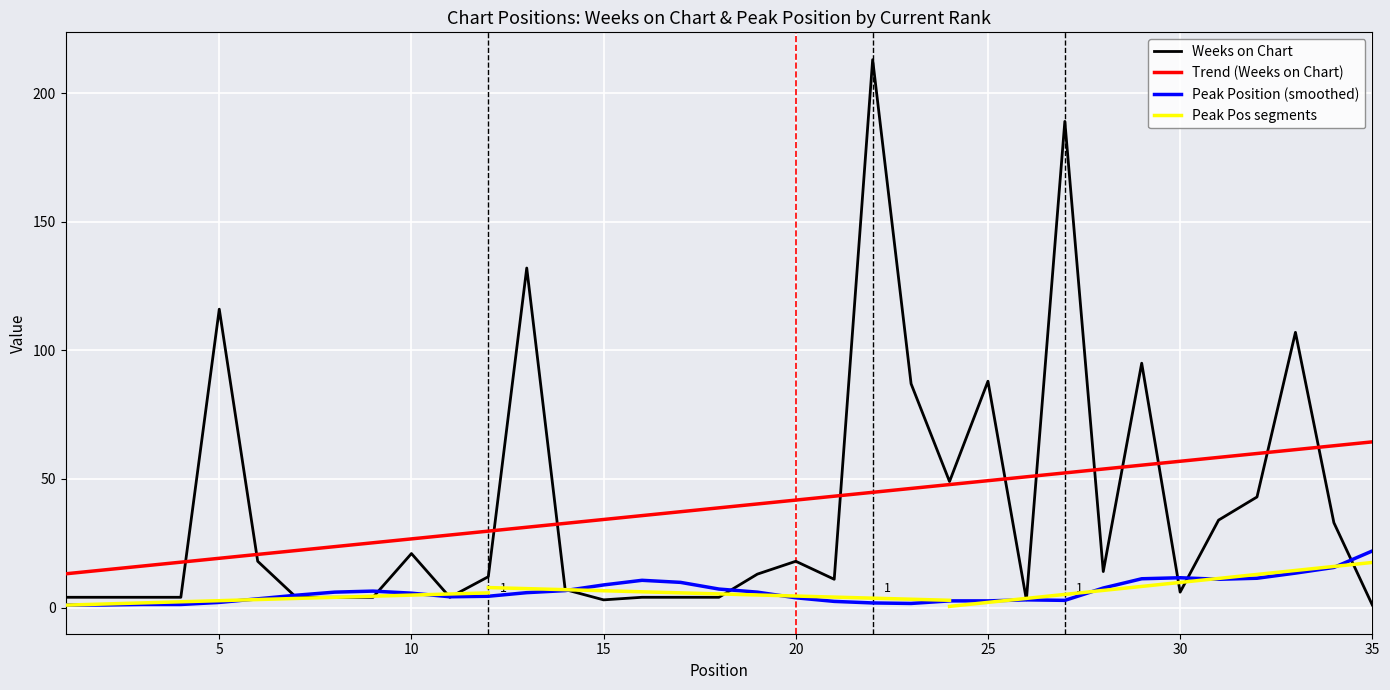

How many interior local peaks (higher than both neighbors) does the data have?

9